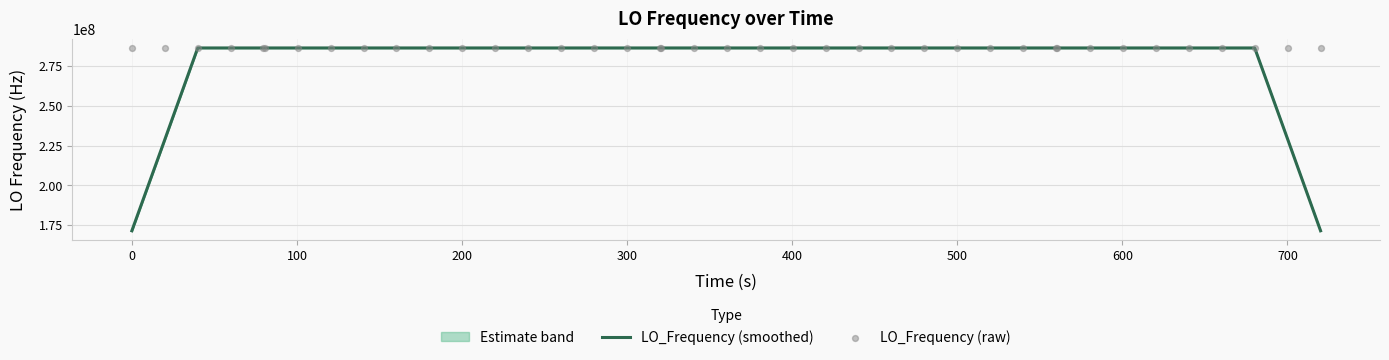

Which series has the widest spread of Y values?

LO_Frequency (smoothed)